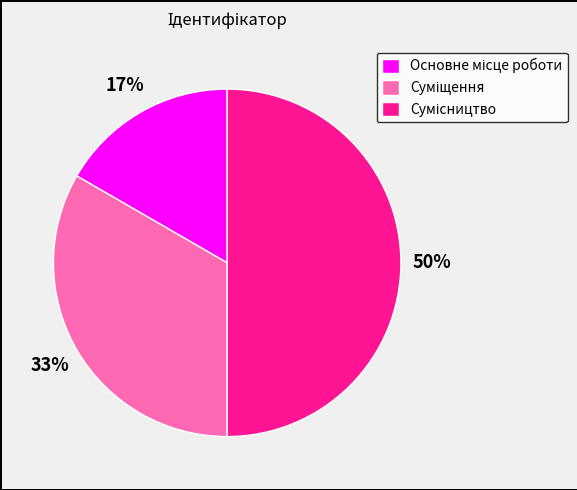

To the nearest percent, what is the difference between the largest and smallest slice percentages?

33%